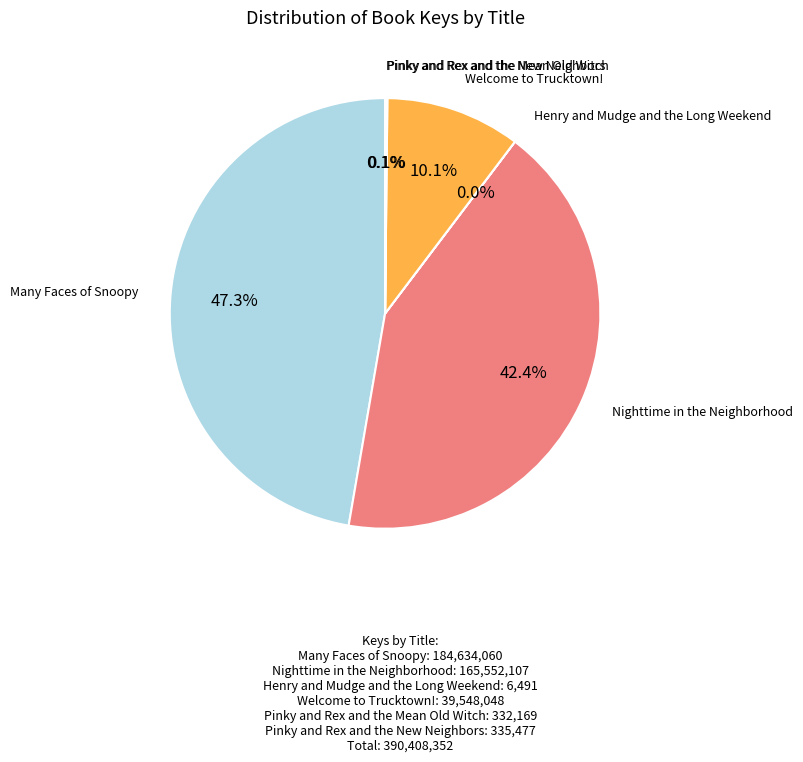

Is there a majority slice in this chart?

No